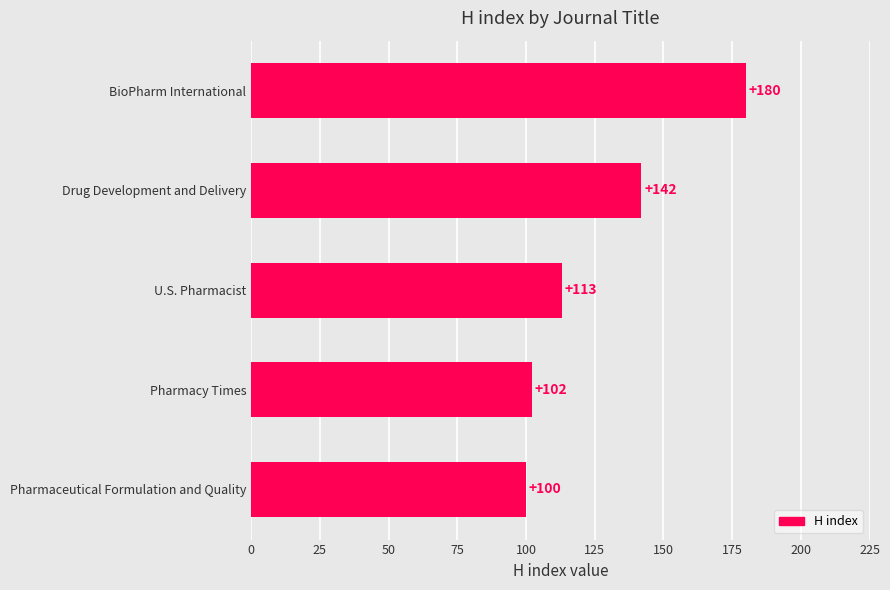

What is the difference between the maximum and second lowest values?

78